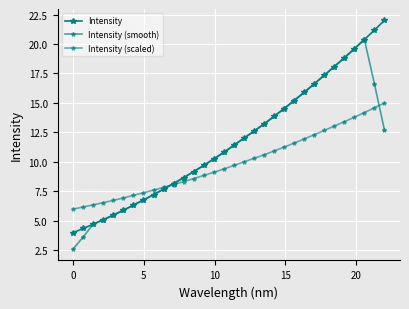

List the series in order of their peak value, lowest first.

Intensity (scaled), Intensity (smooth), Intensity